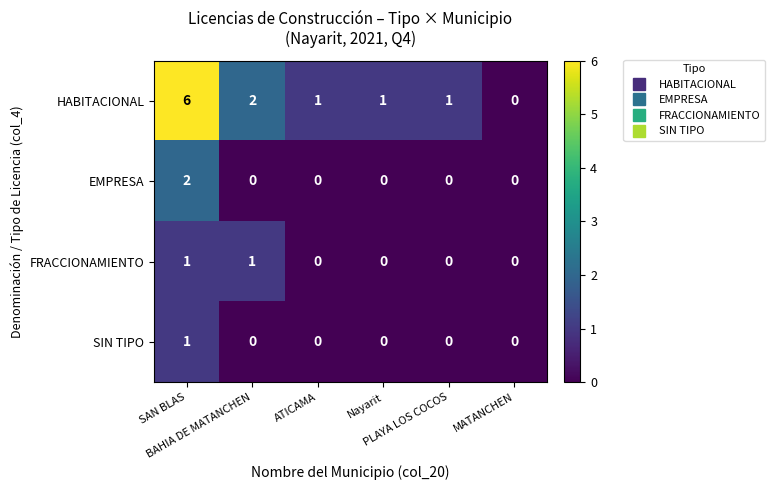

Which series has the largest range (max minus min)?

HABITACIONAL